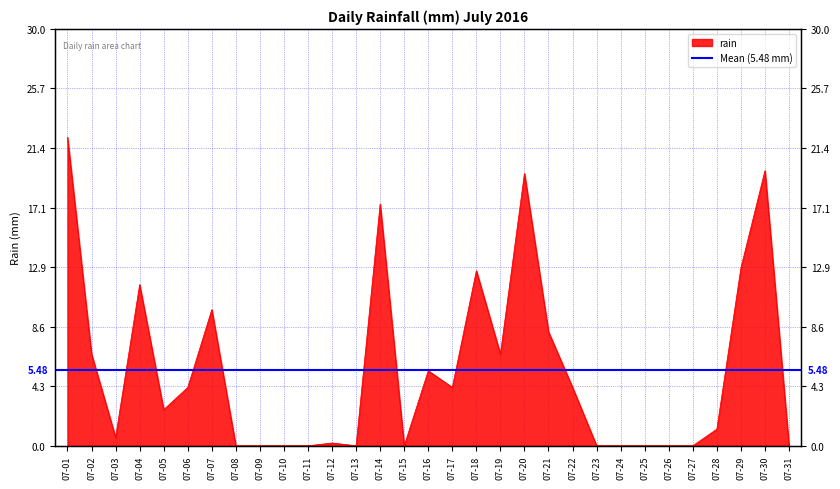

Reading left to right, what are all the values shown in this chart?

07-01=22.2	07-02=6.6	07-03=0.6	07-04=11.6	07-05=2.6	07-06=4.2	07-07=9.8	07-08=0.0	07-09=0.0	07-10=0.0	07-11=0.0	07-12=0.2	07-13=0.0	07-14=17.4	07-15=0.0	07-16=5.4	07-17=4.2	07-18=12.6	07-19=6.6	07-20=19.6	07-21=8.2	07-22=4.2	07-23=0.0	07-24=0.0	07-25=0.0	07-26=0.0	07-27=0.0	07-28=1.2	07-29=12.8	07-30=19.8	07-31=0.0